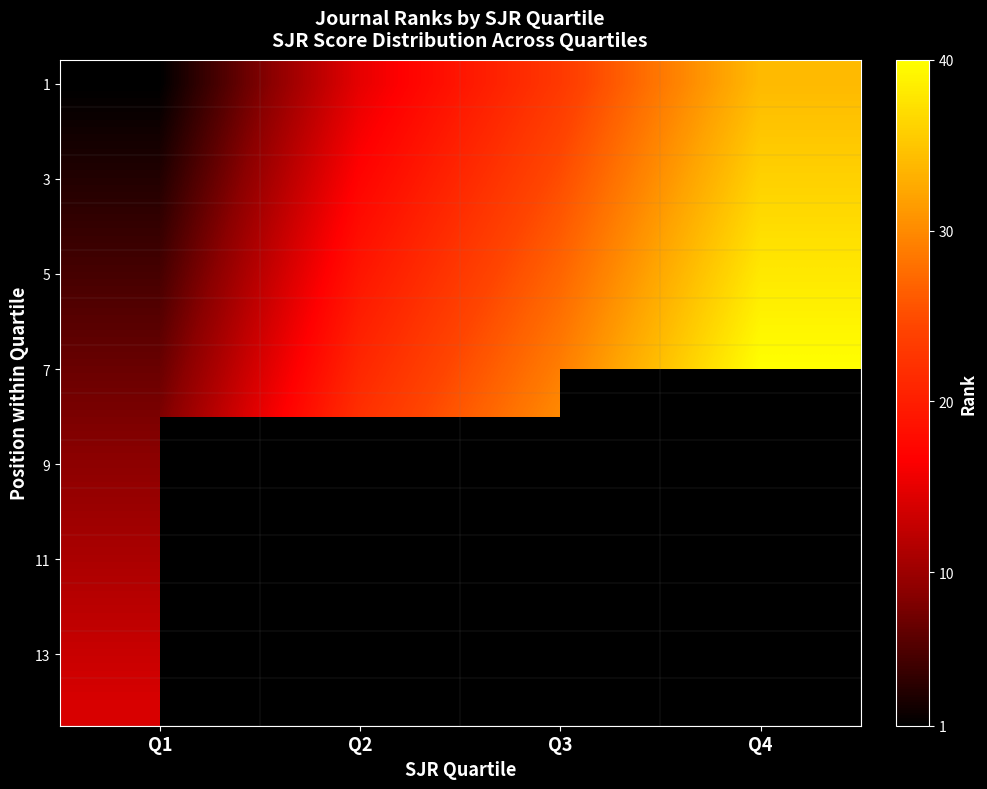

At which label does 3 reach its peak?

Q4